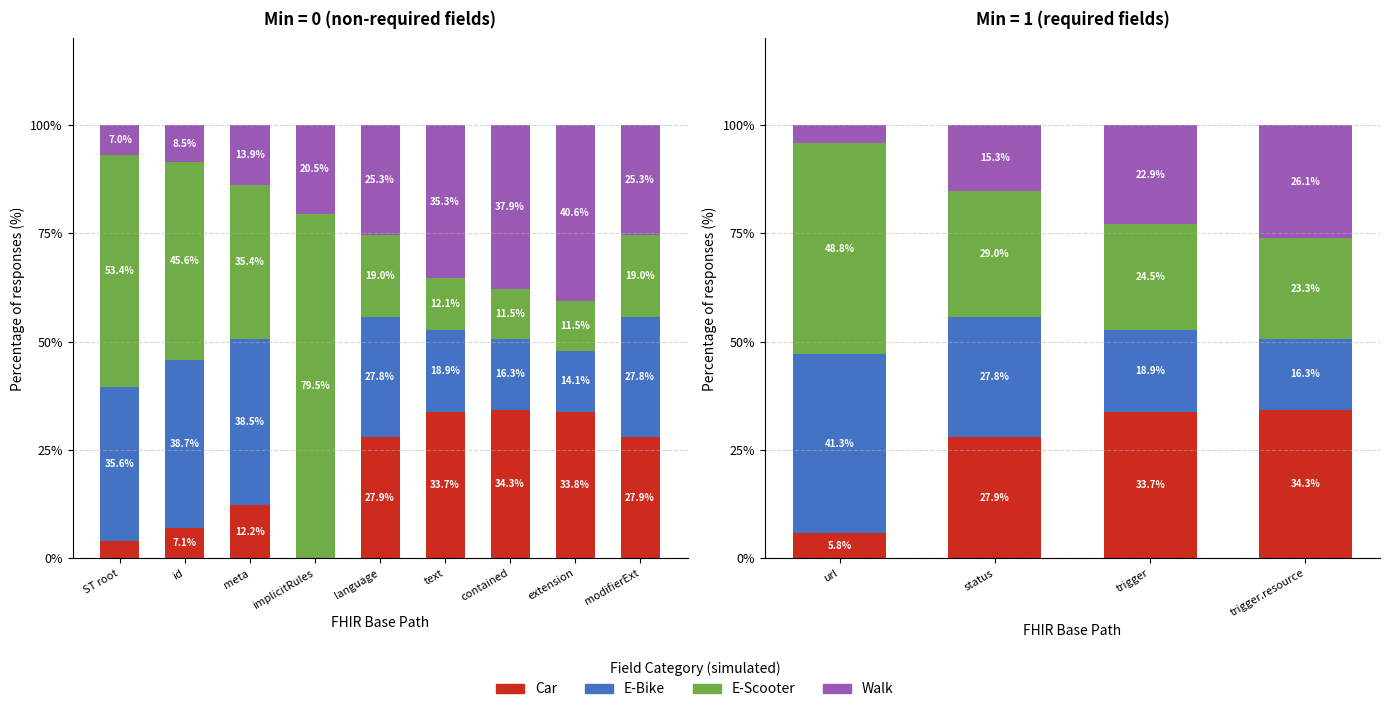

How many bars are there in each group?

4